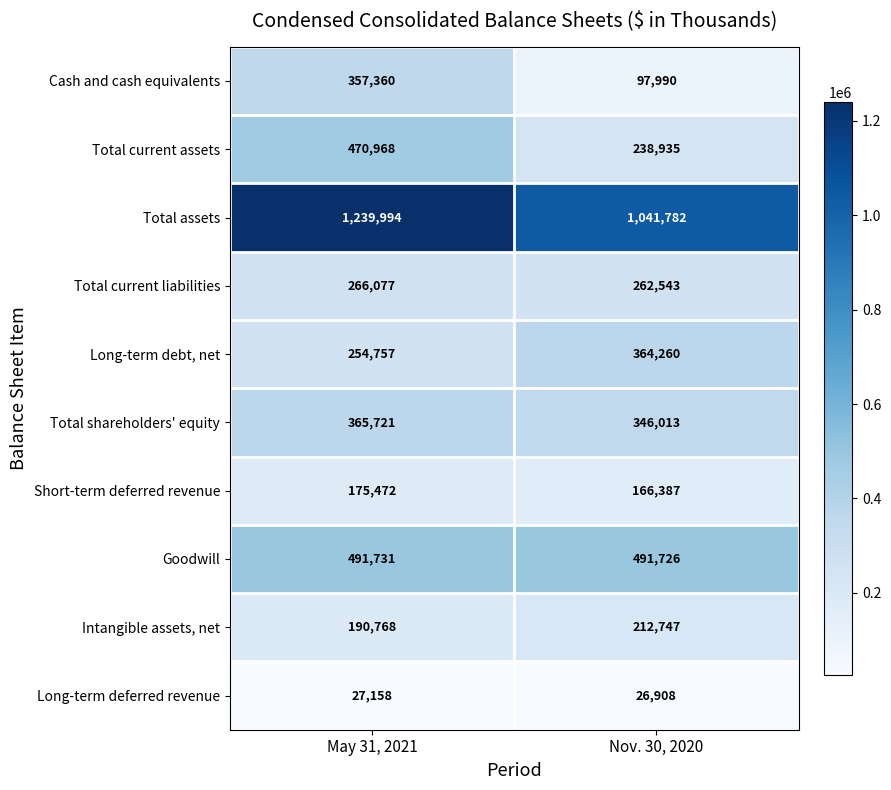

What is the sum of the Cash and cash equivalents values at Nov. 30, 2020 and May 31, 2021?

455350